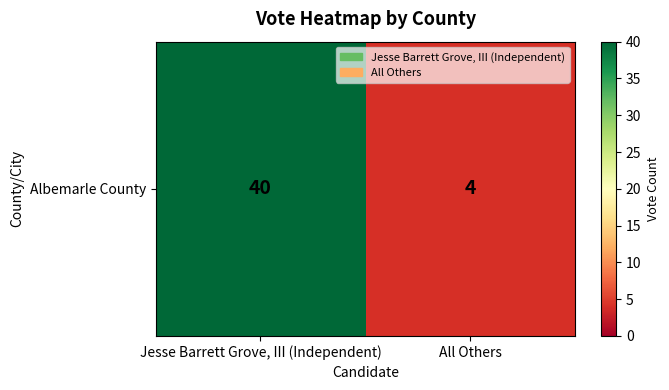

Between Jesse Barrett Grove, III (Independent) and All Others, which is larger?

Jesse Barrett Grove, III (Independent)